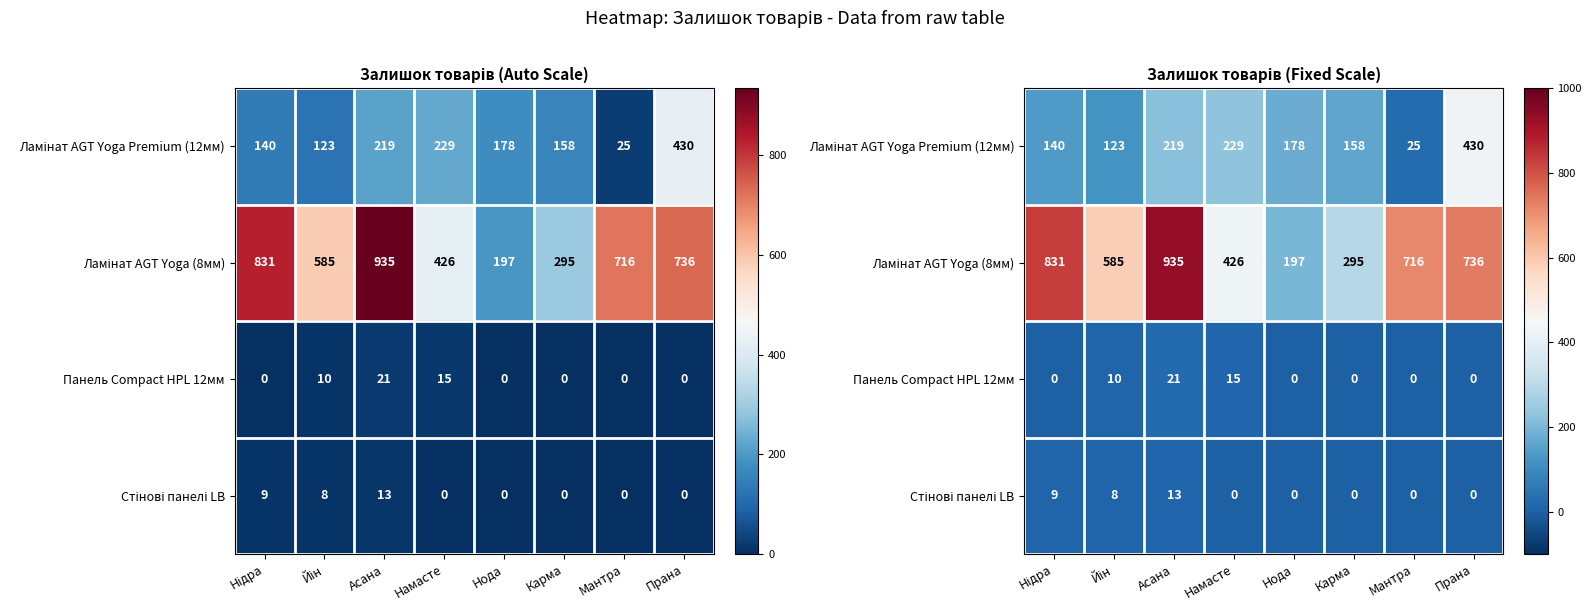

What is the lowest value of the Ламінат AGT Yoga (8мм) series?

197